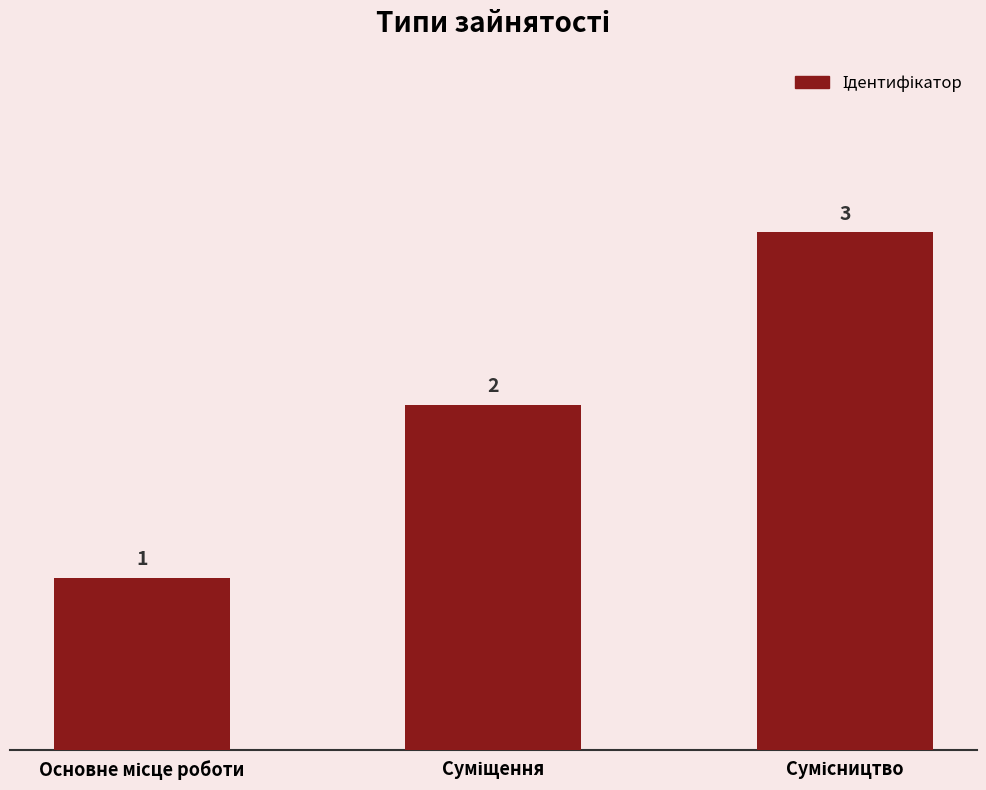

What is the greatest value displayed?

3